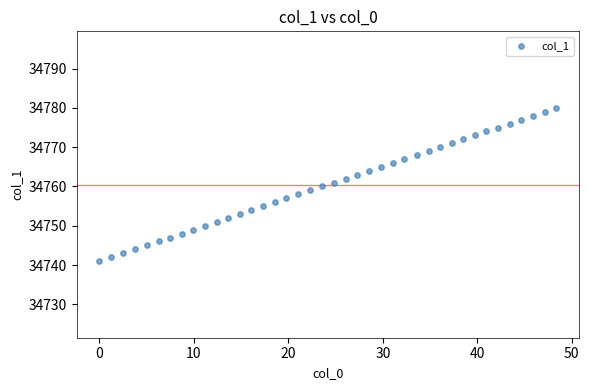

What is the range of Y values (max minus min)?

39